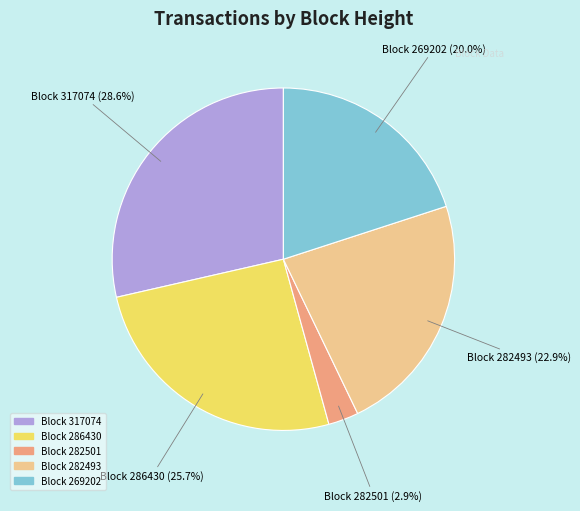

Is there a majority slice in this chart?

No